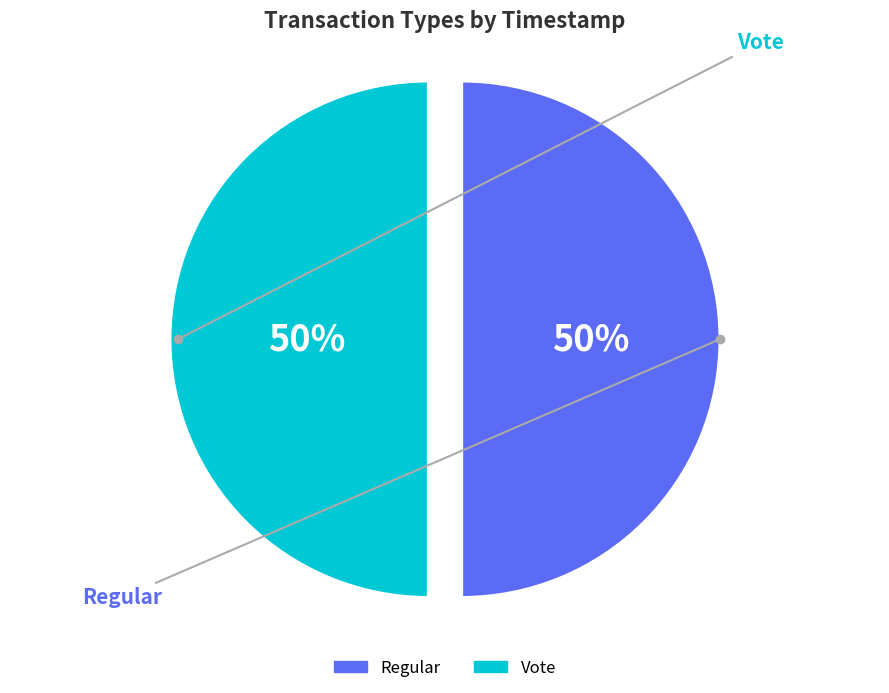

How many slices are in this pie chart?

2